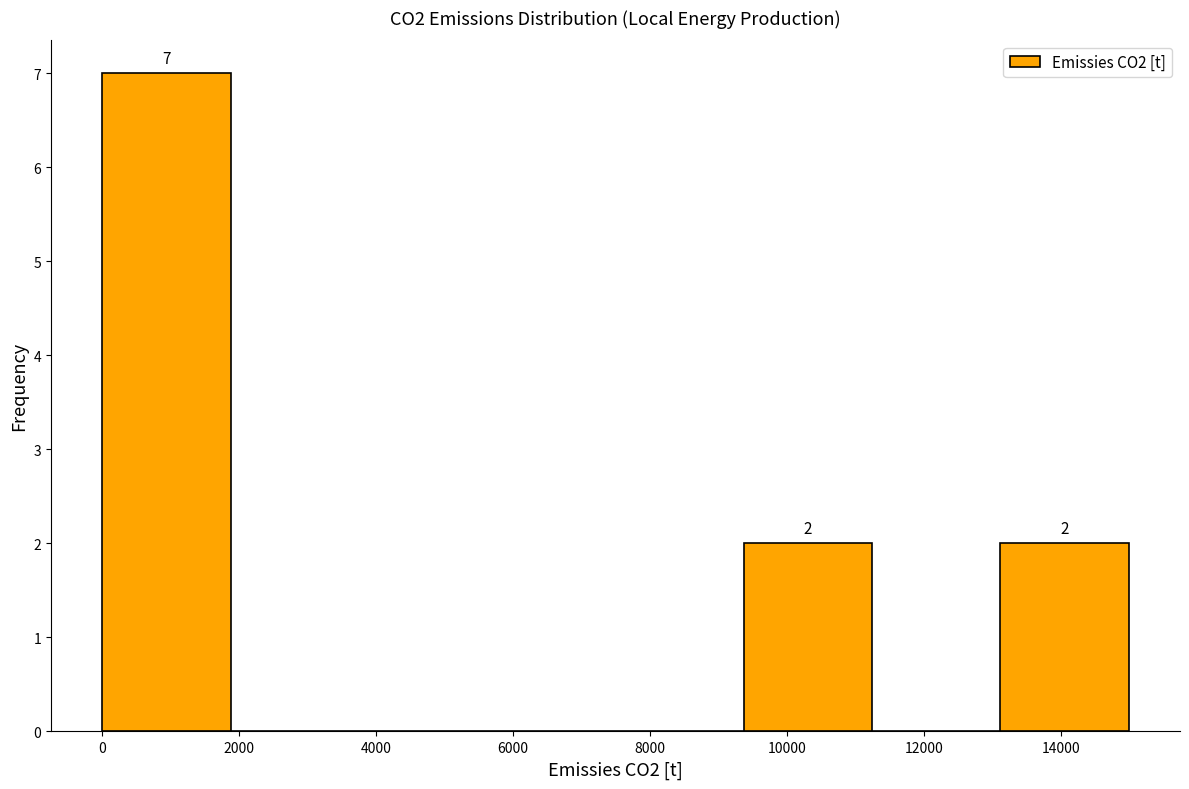

Which range on the x-axis has the tallest bar?

0 to 1800